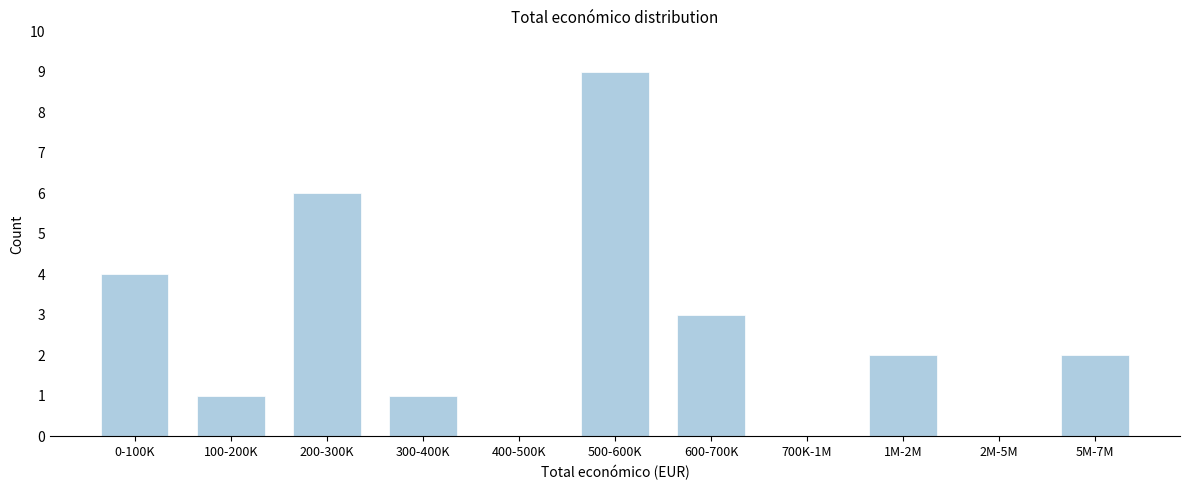

Reading left to right, list all the values displayed in this chart.

0-100K=4	100-200K=1	200-300K=6	300-400K=1	400-500K=0	500-600K=9	600-700K=3	700K-1M=0	1M-2M=2	2M-5M=0	5M-7M=2